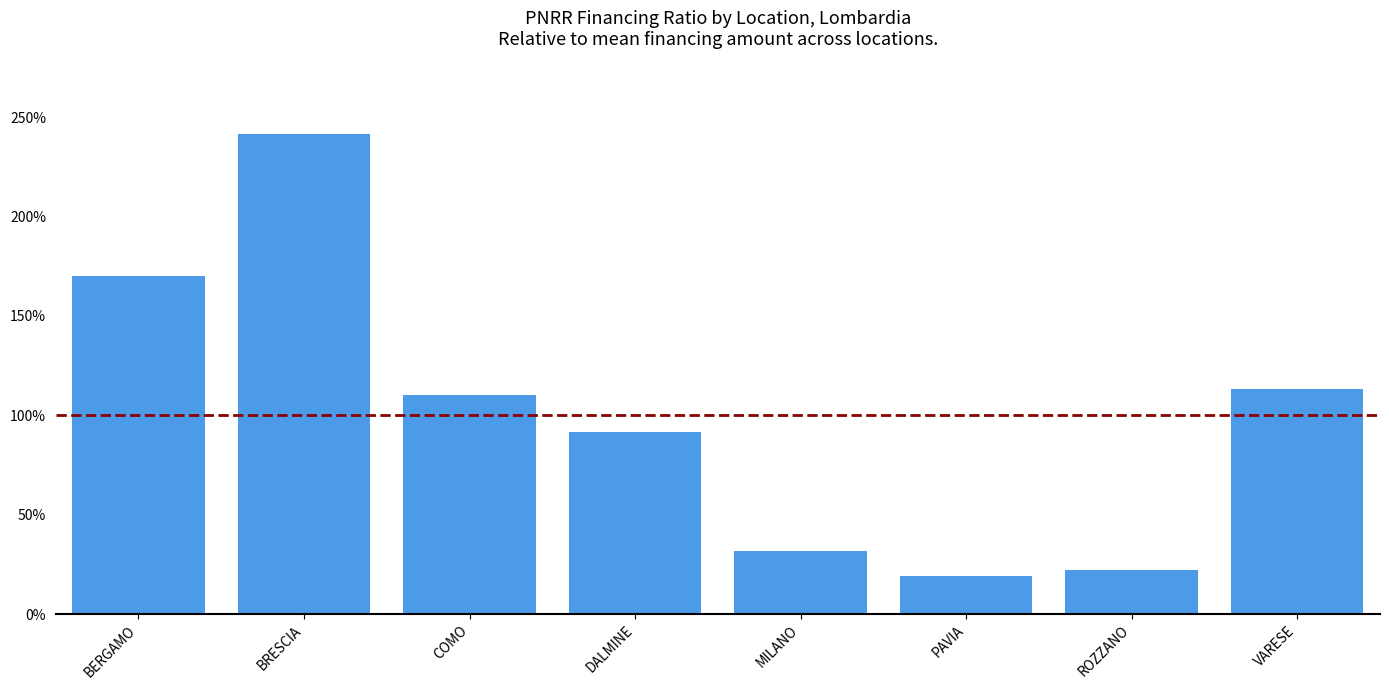

What is the value of the 7th bar from the left?

0.2